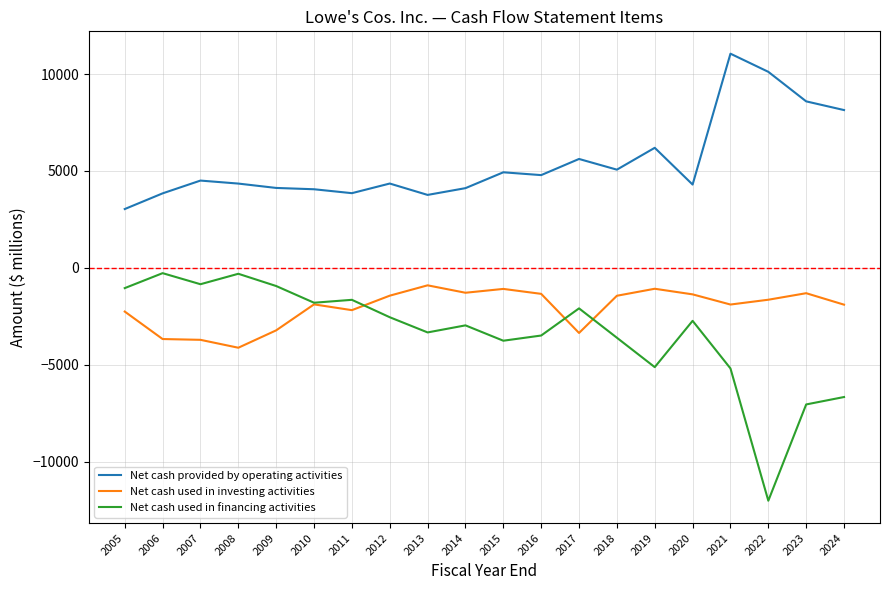

What is the highest value of the Net cash provided by operating activities series?

11049